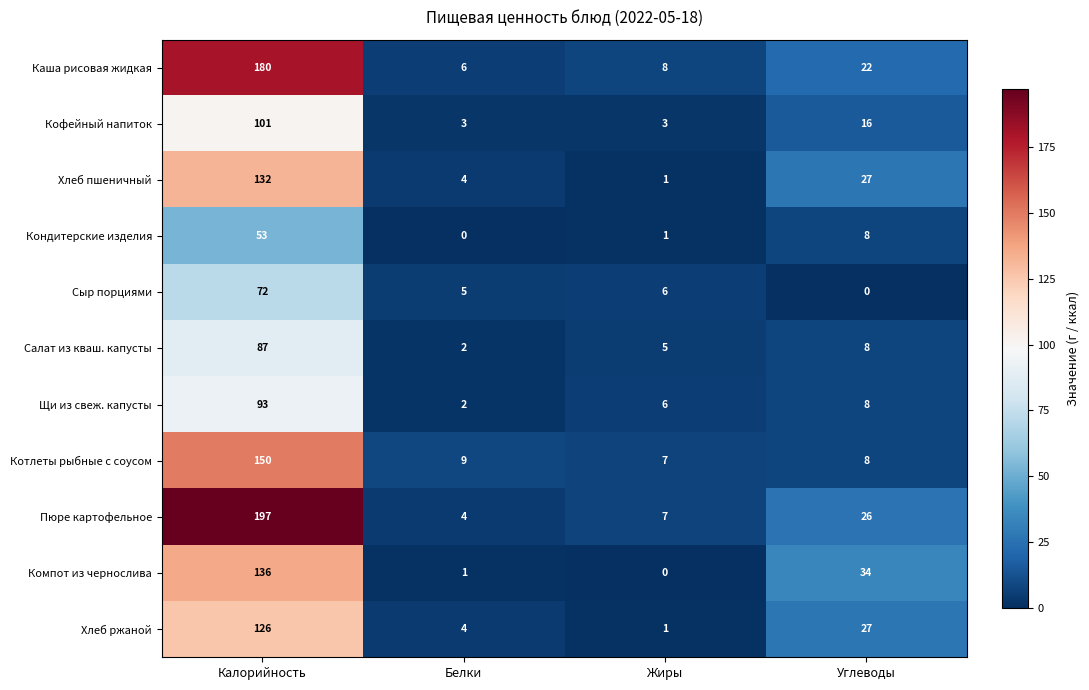

The value of Компот из чернослива at Белки is 1. True or false?

True